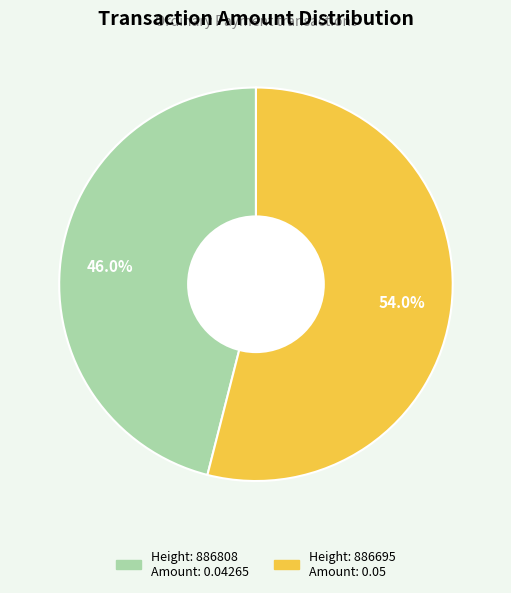

Is there a majority slice in this chart?

Yes